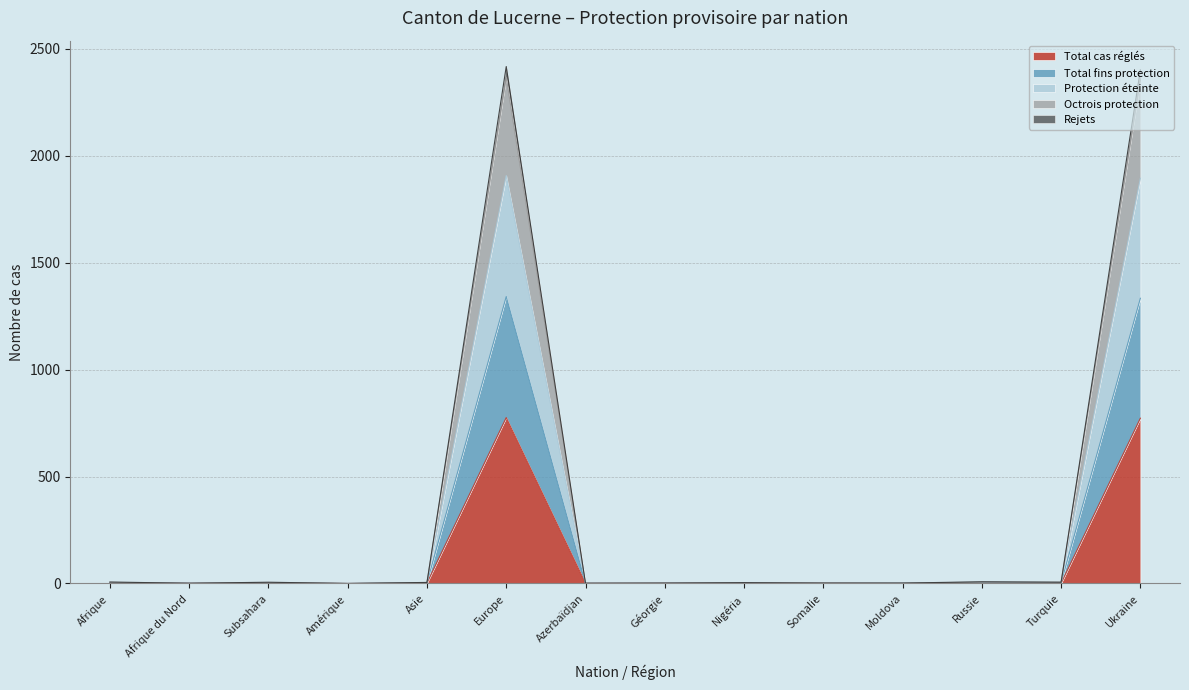

What are all the series names shown in the legend?

Total cas réglés, Total fins protection, Protection éteinte, Octrois protection, Rejets